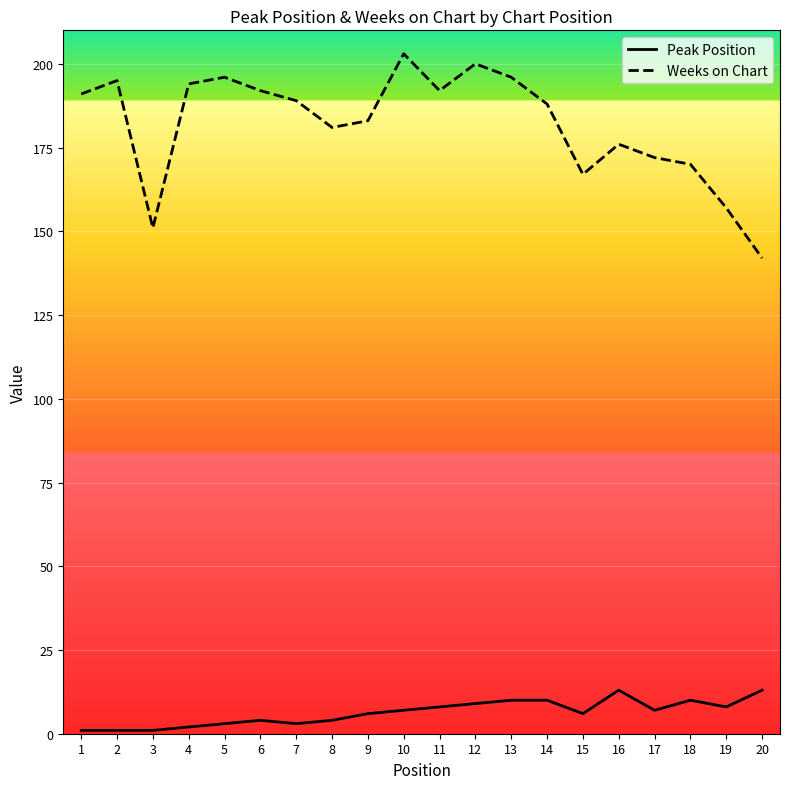

How many series are shown in this chart?

2